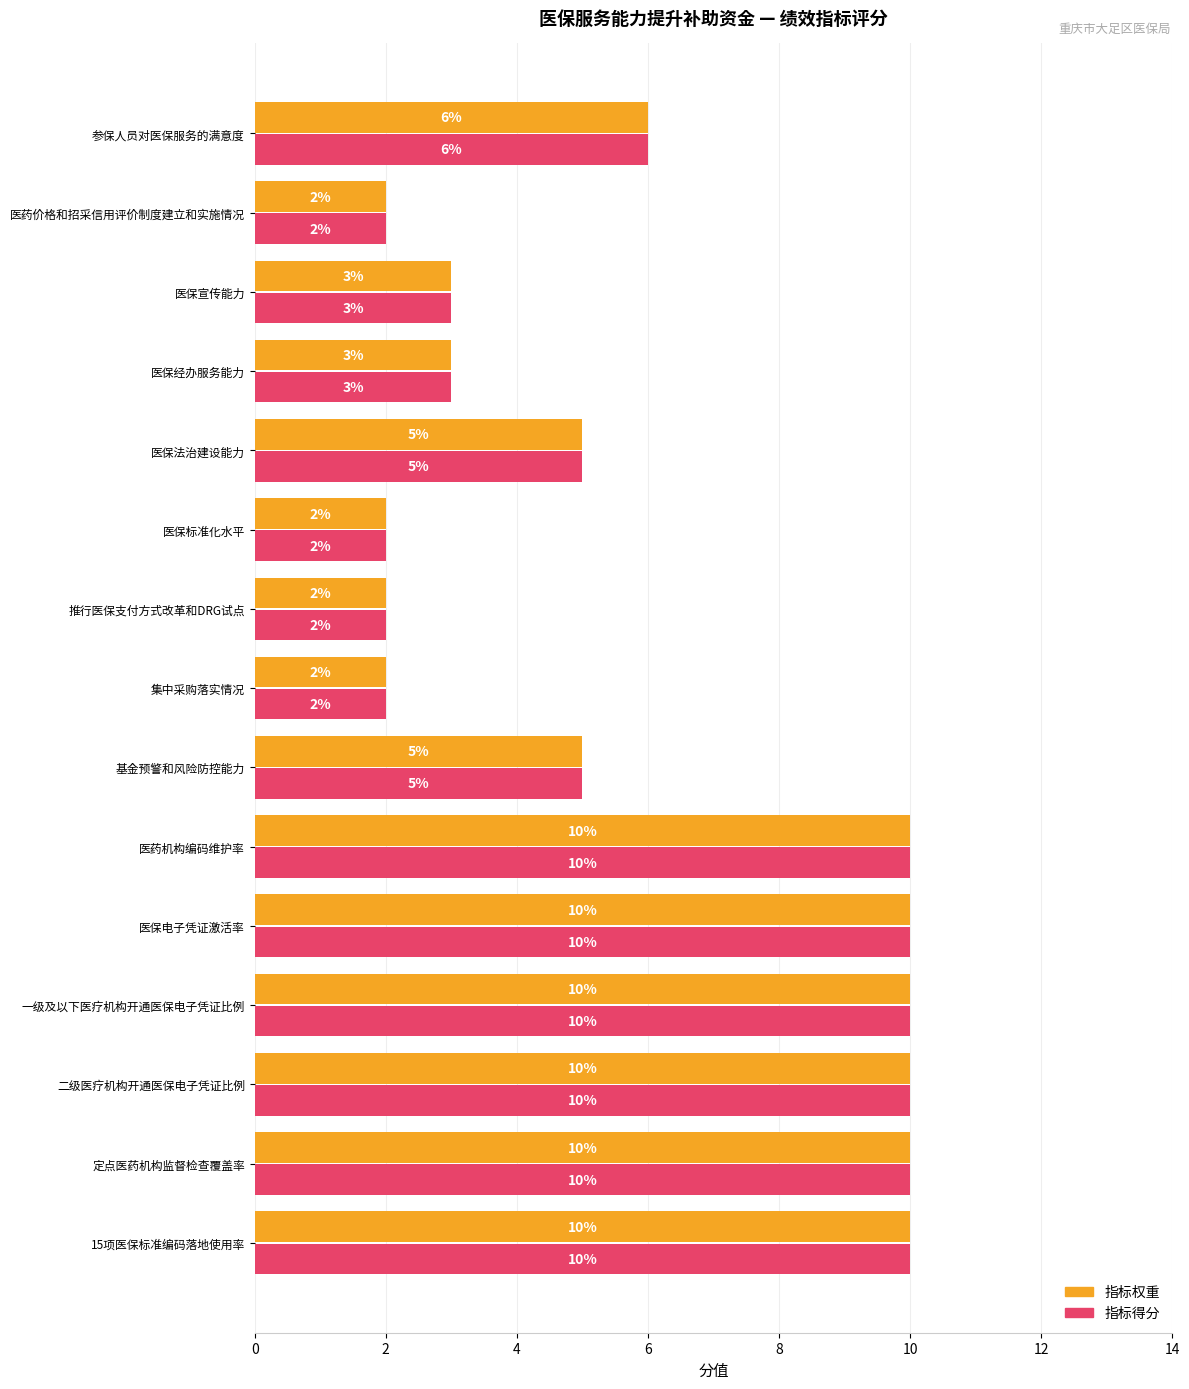

At which label is 指标得分 closest to 6?

参保人员对医保服务的满意度